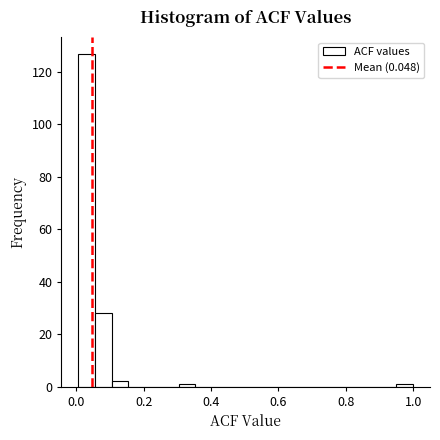

Around what value on the x-axis is the tallest bar? Give the approximate position of its centre, as read against the axis.

0.04